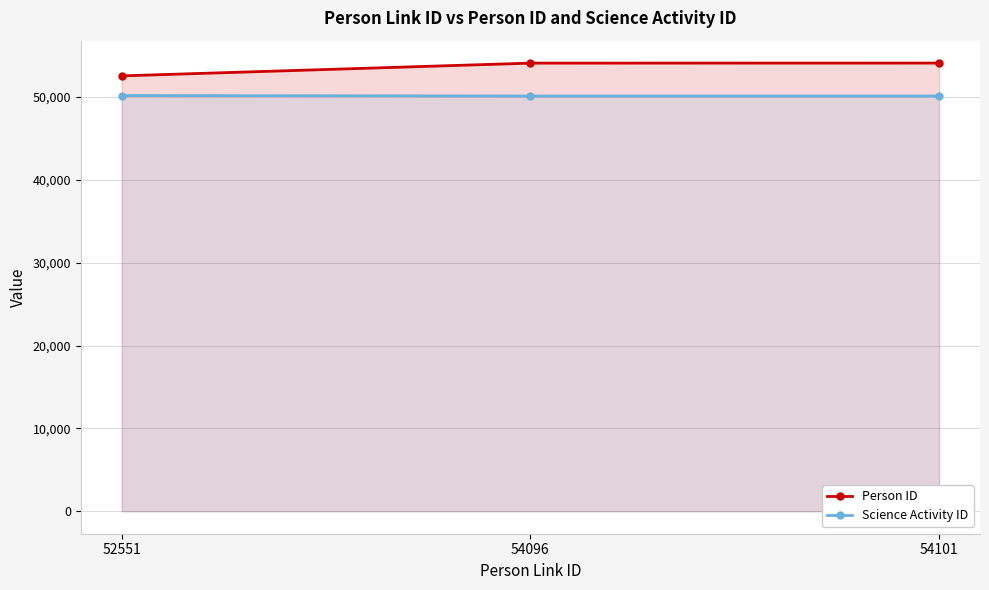

How many lines are shown in the chart?

2